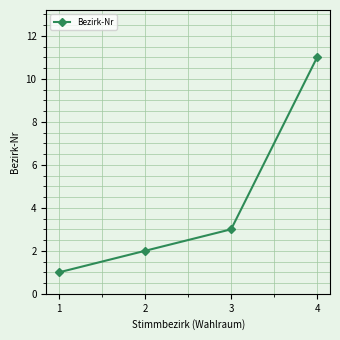

Count the values in the range 2 to 11.

3